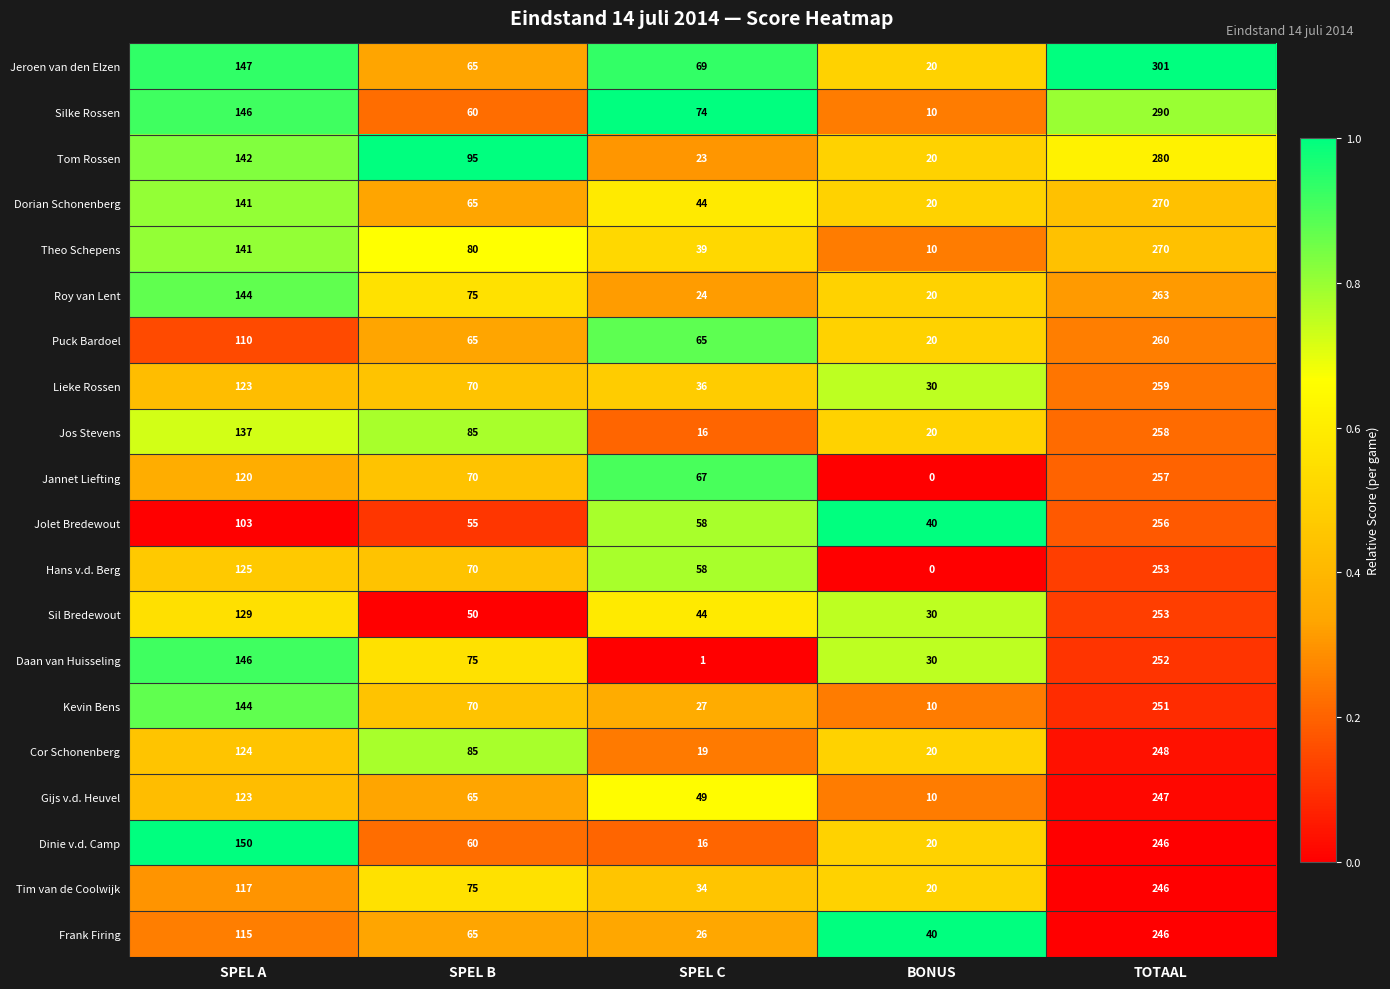

What is the difference between the highest and lowest values at SPEL A?

47